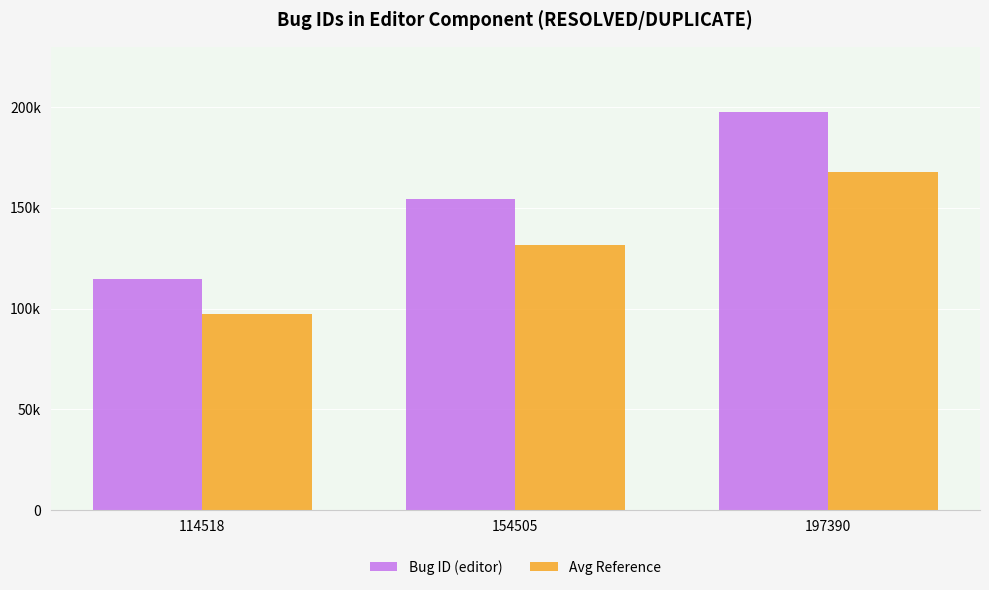

What is the value of the Avg Reference bar at the 2nd from the left?

131329.2